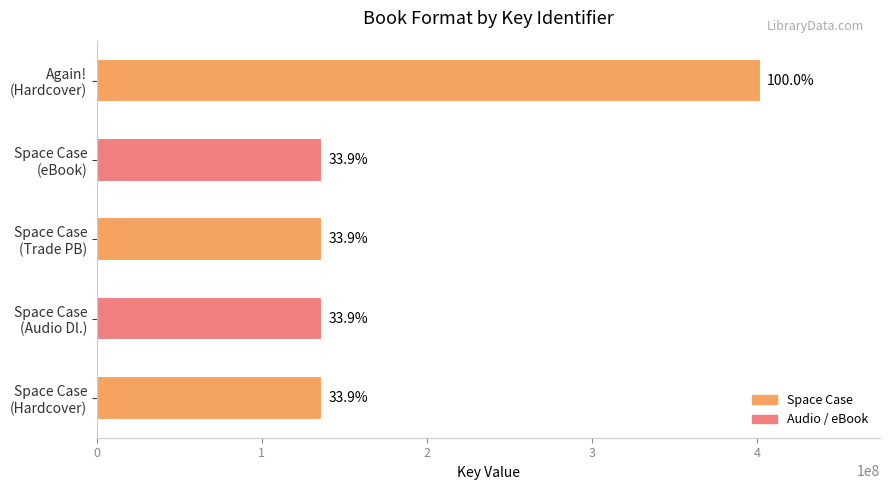

How many bars are there in total?

5